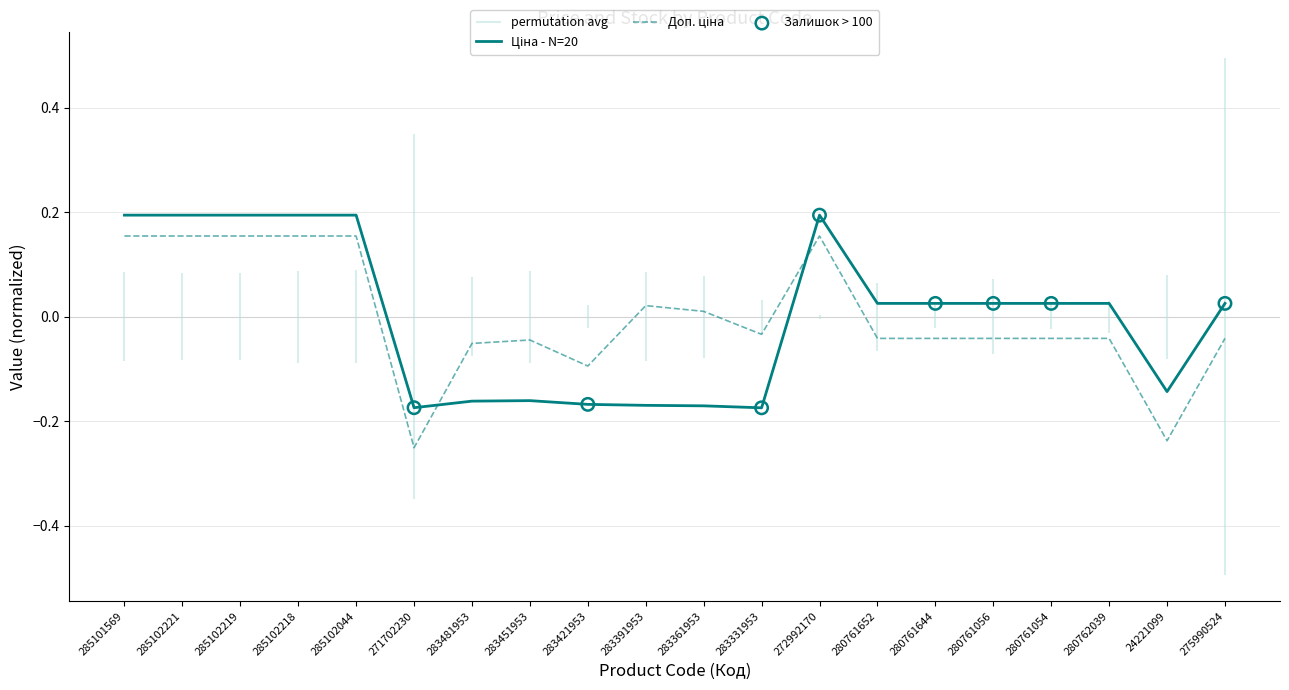

Which series has the largest total across all categories?

Ціна